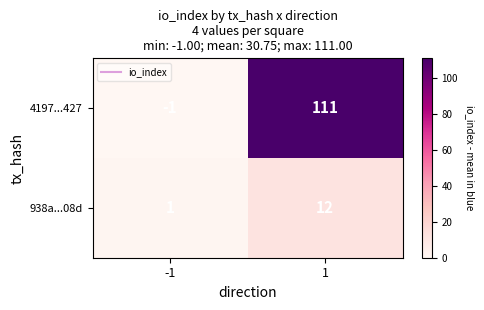

How many series are shown in this chart?

2